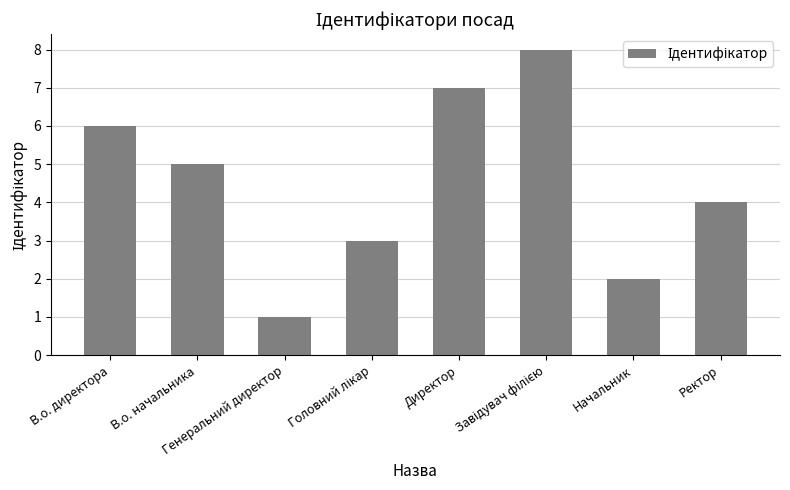

Read the value at В.о. директора.

6